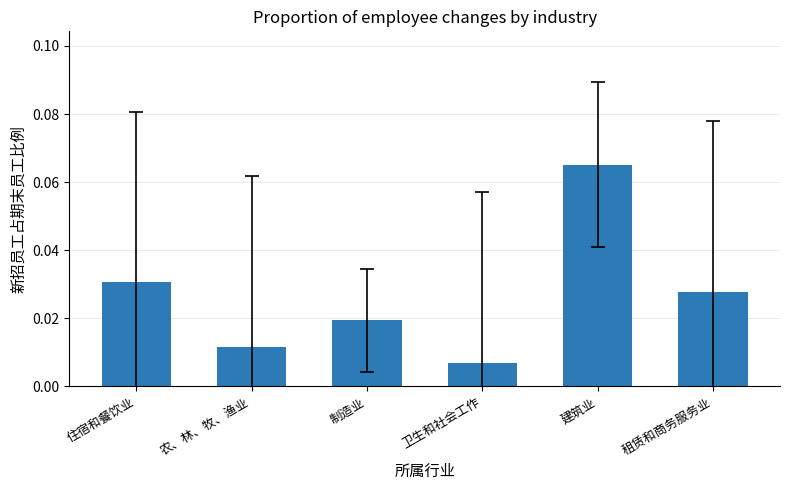

What position from the left is 住宿和餐饮业?

1